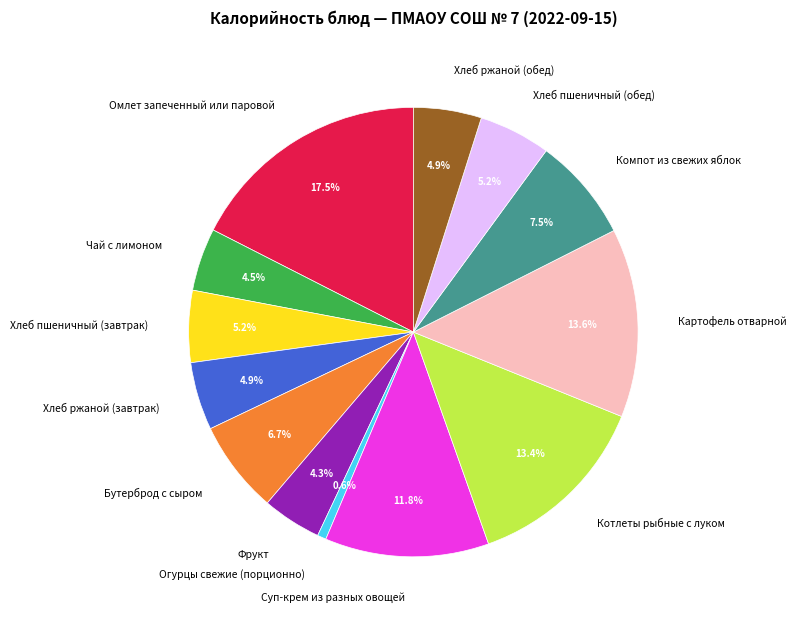

What is the ratio of the value at Бутерброд с сыром to the value at Хлеб ржаной (завтрак)?

1.4